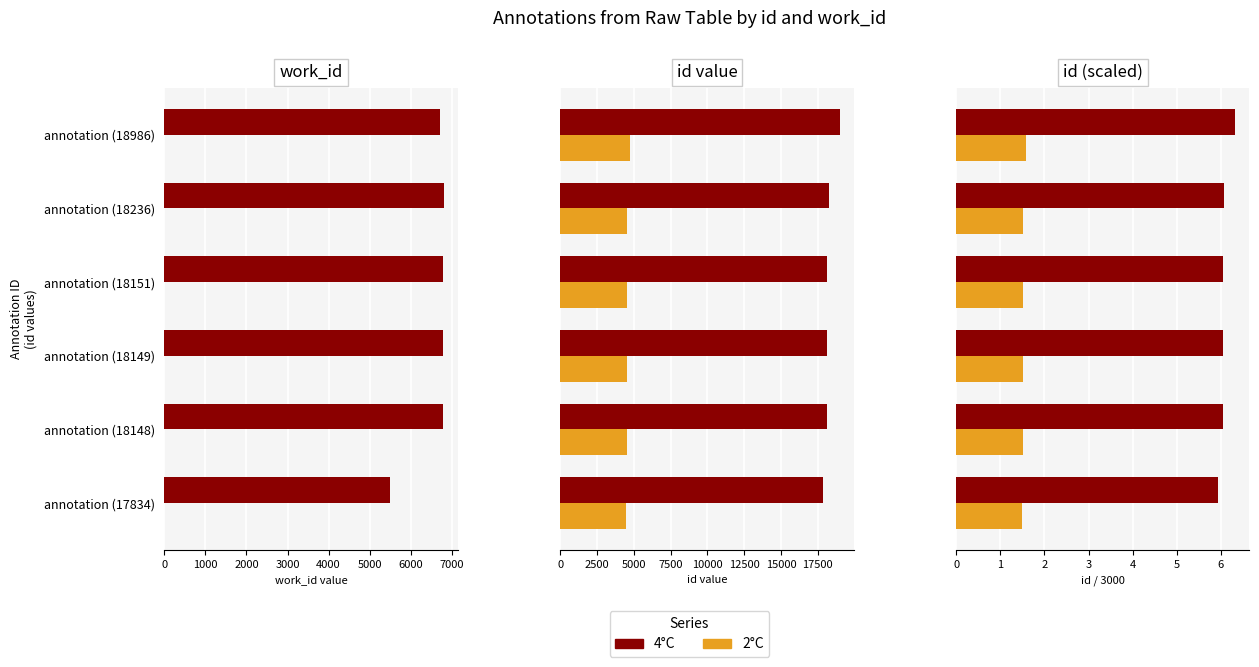

Which series has the largest total across all categories?

4°C